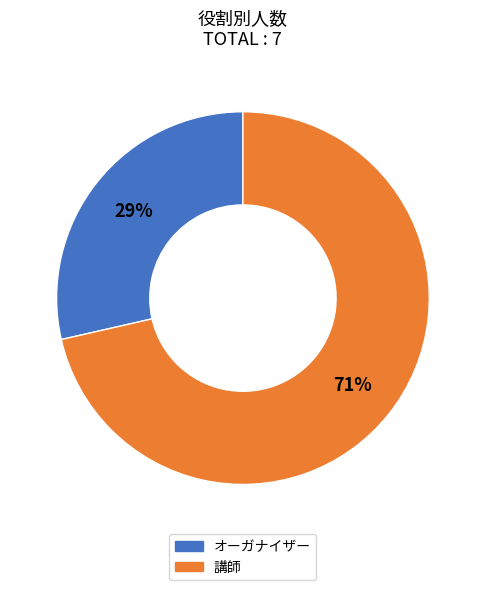

What is the ratio of the value at オーガナイザー to the value at 講師?

0.4